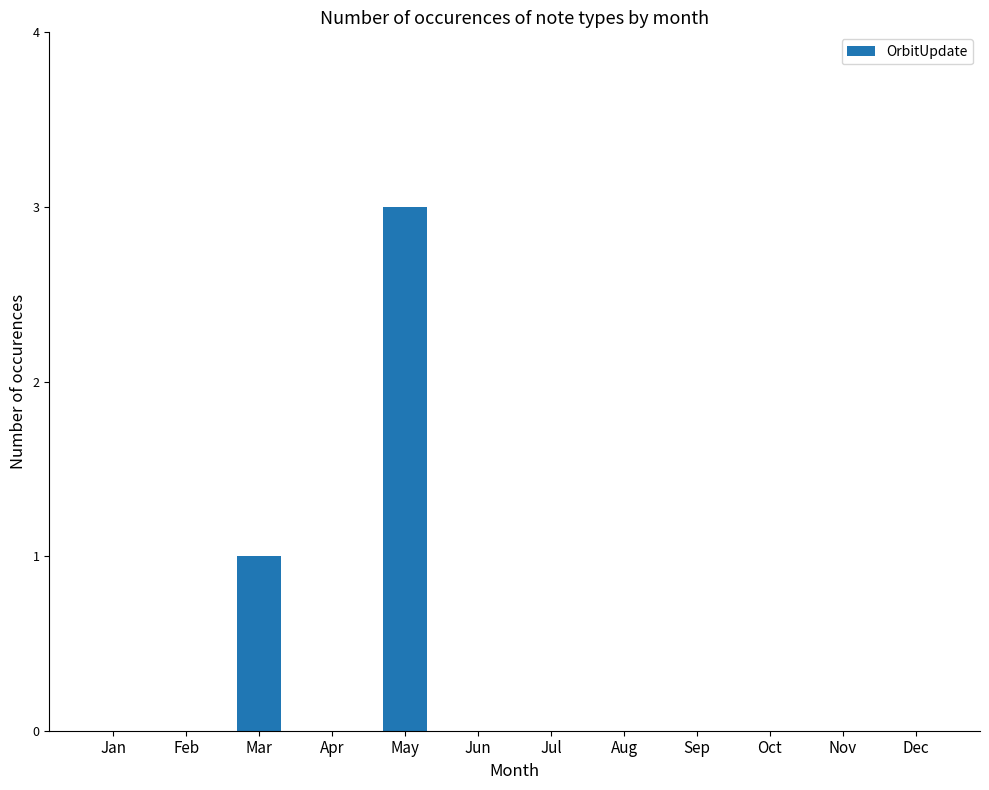

Which has a higher value, Mar or Apr?

Mar